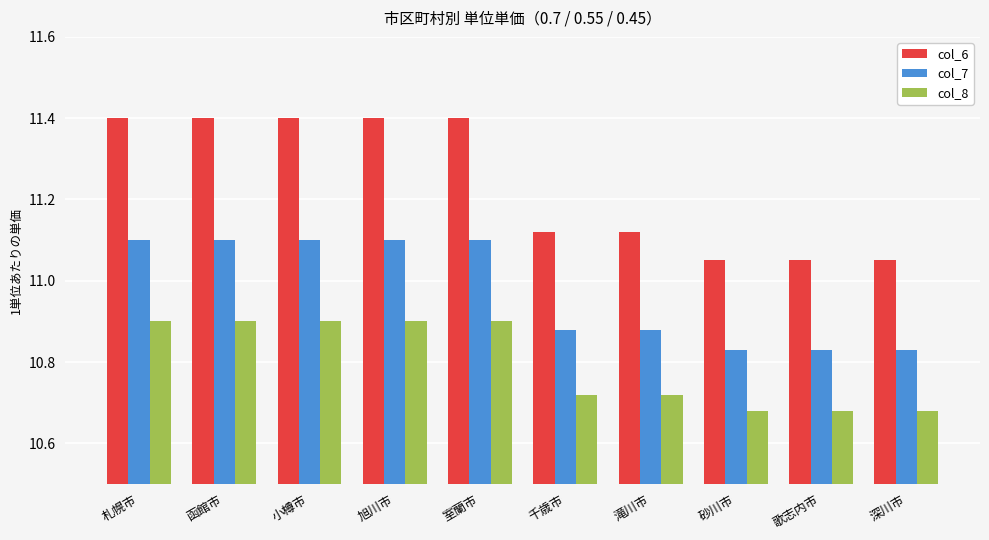

At how many categories does at least one series exceed 11?

10